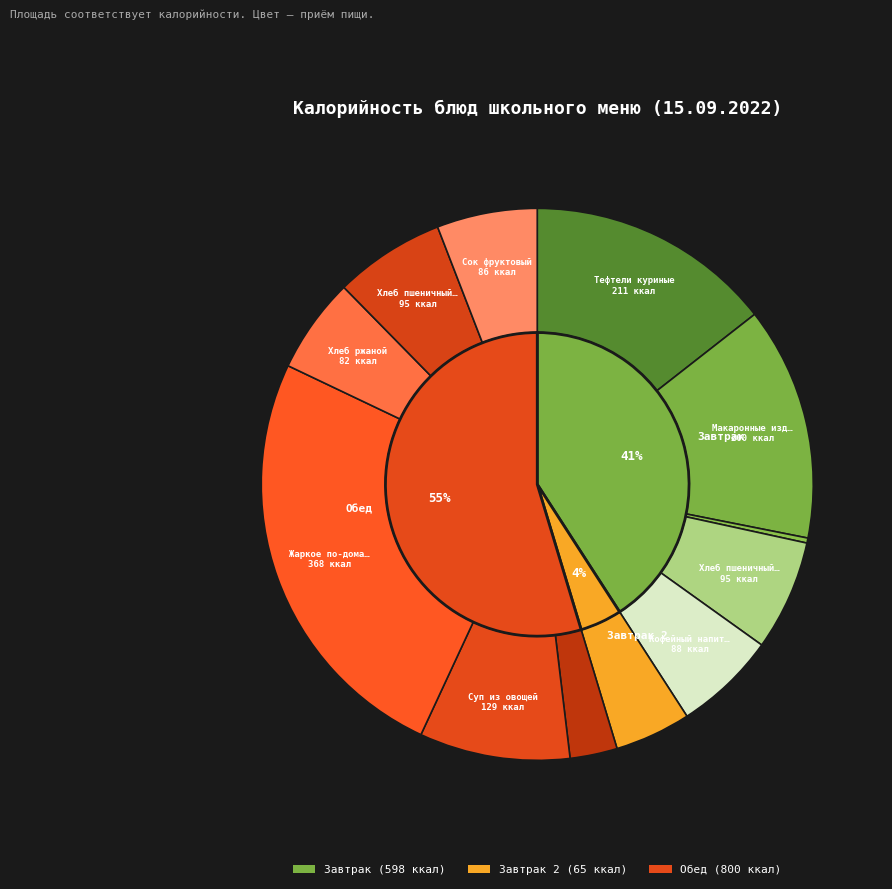

How much of the chart is everything except Макаронные изделия отварные?

86.3%